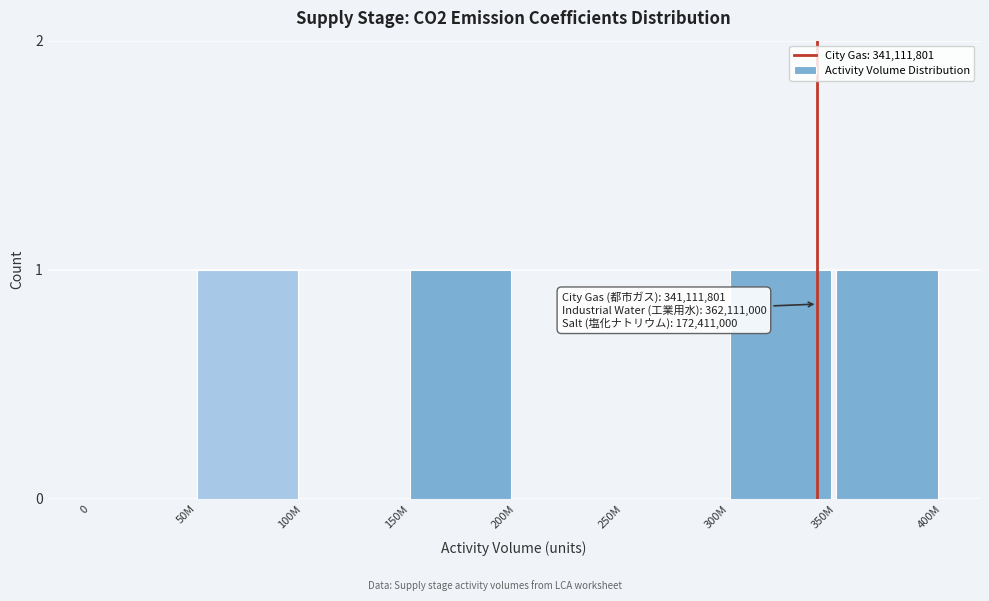

Reading right to left, list all the values displayed in this chart.

350M=1	300M=1	250M=0	200M=0	150M=1	100M=0	50M=1	0=0